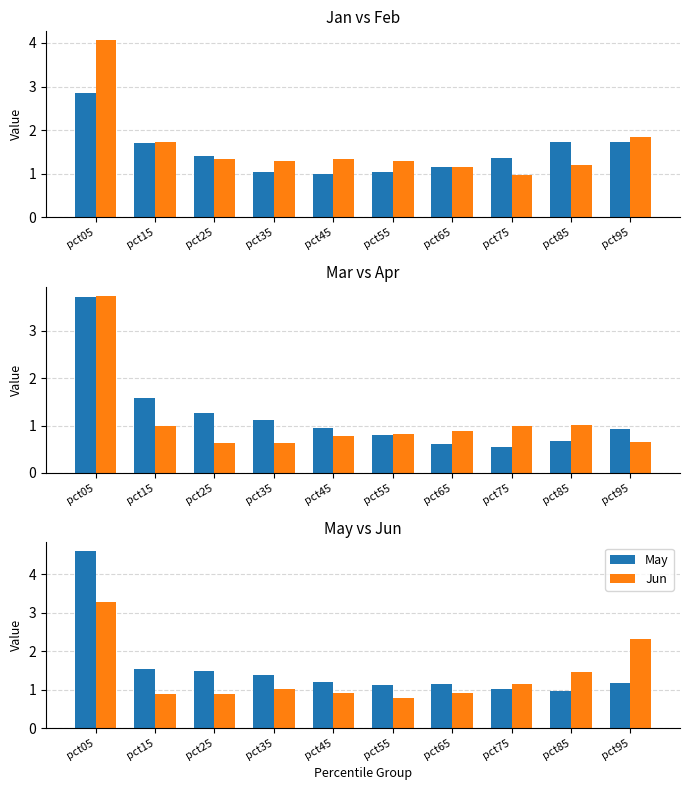

What is the value of the Jun bar at the 4th from the left?

1.0